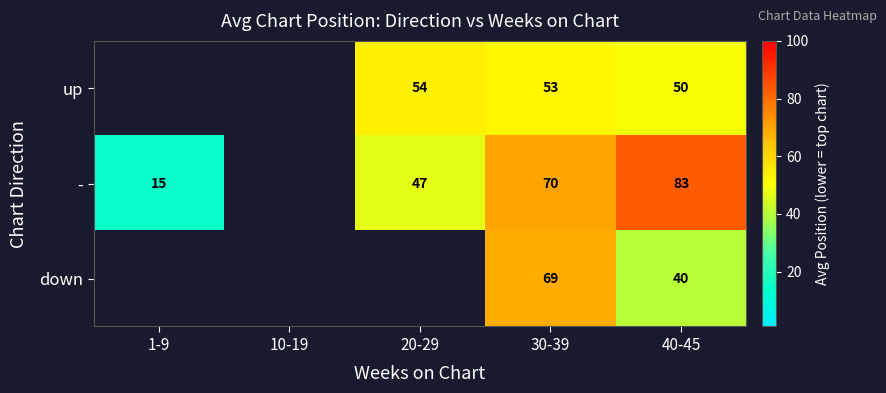

What is the total value across all series at 30-39?

192